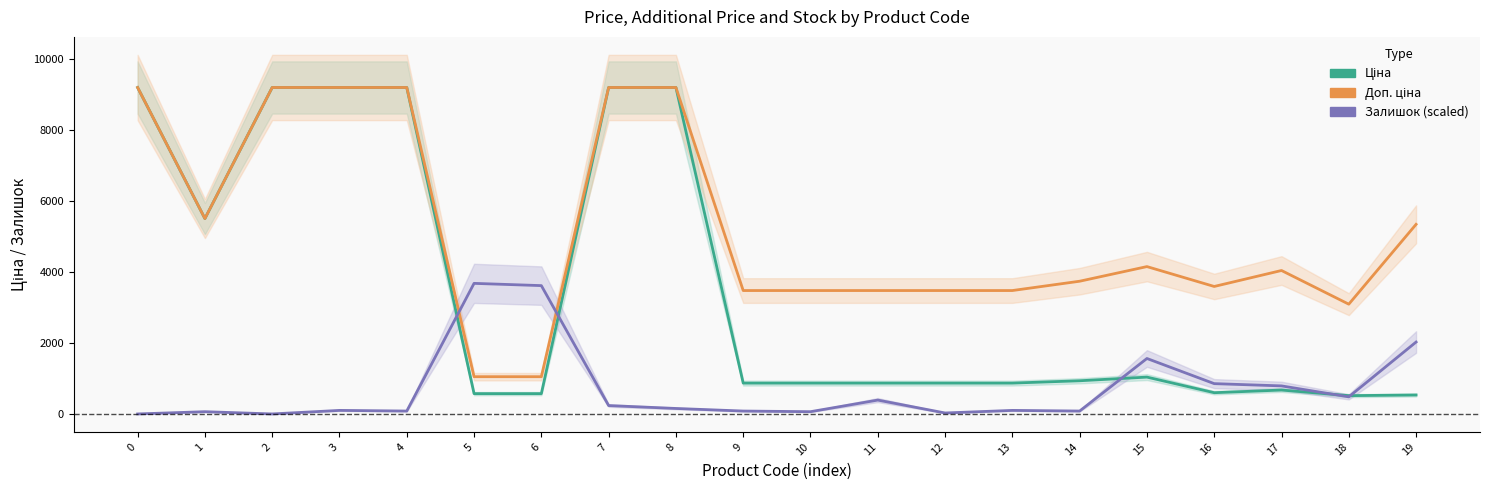

True or false: Ціна has more than 2 interior local peaks.

False